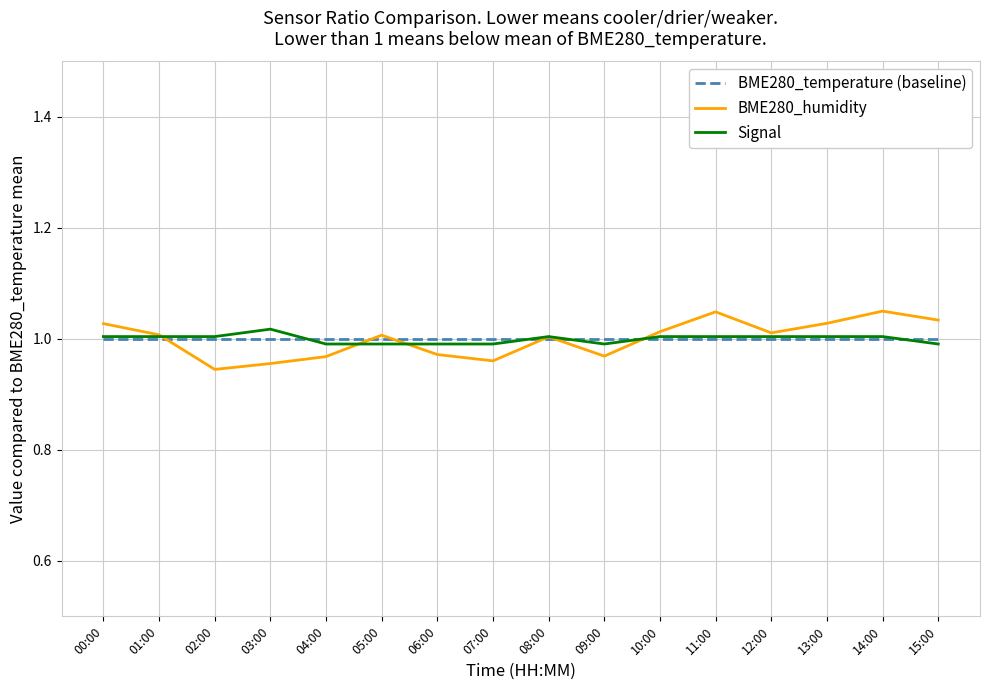

In BME280_humidity, how many points are lower than both neighbors (excluding endpoints)?

4